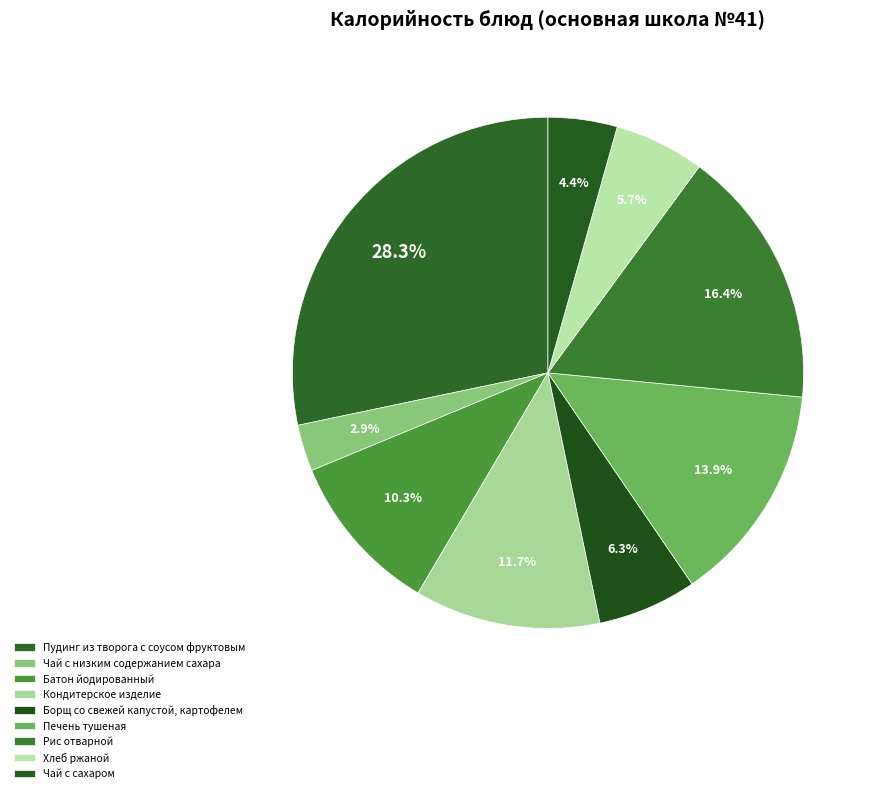

To the nearest percent, what is the difference between the largest and smallest slice percentages?

25%